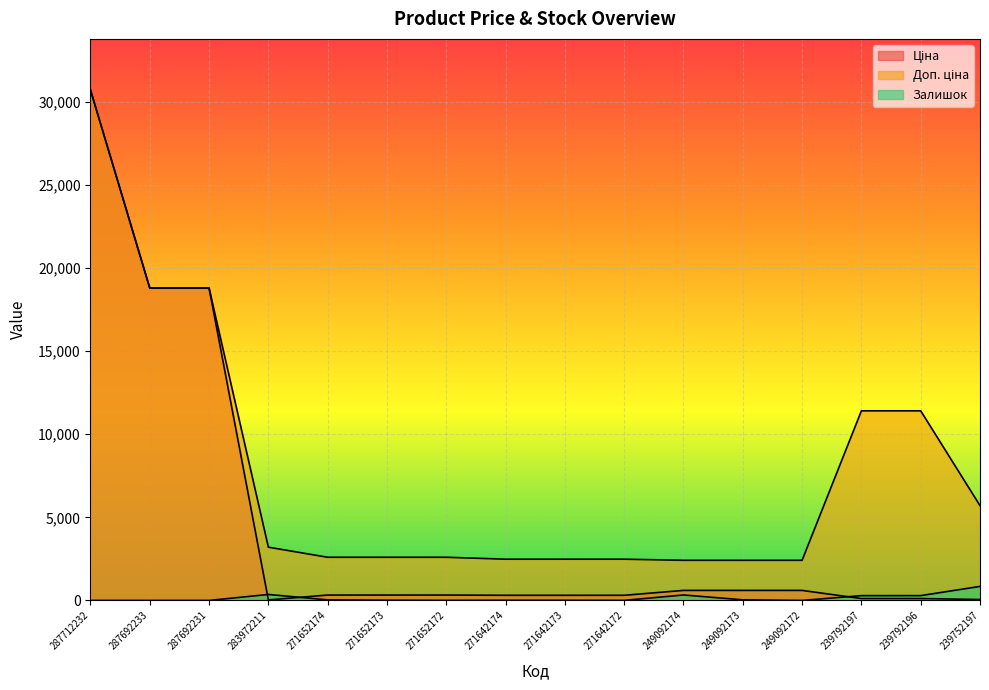

What is the value of the Доп. ціна point at the 2nd from the left?

18796.8